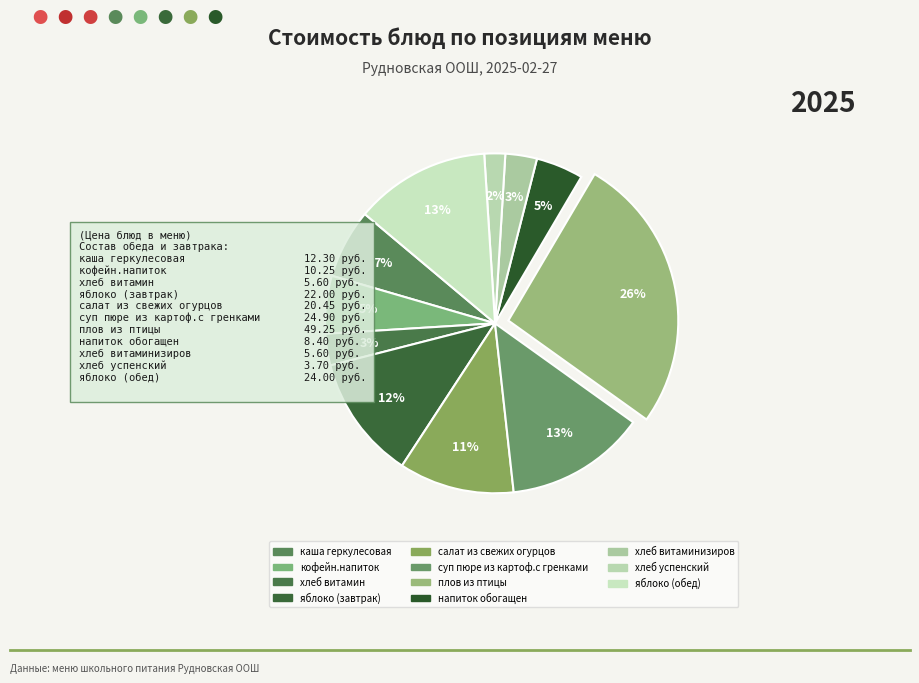

How many segments does this pie chart have?

11